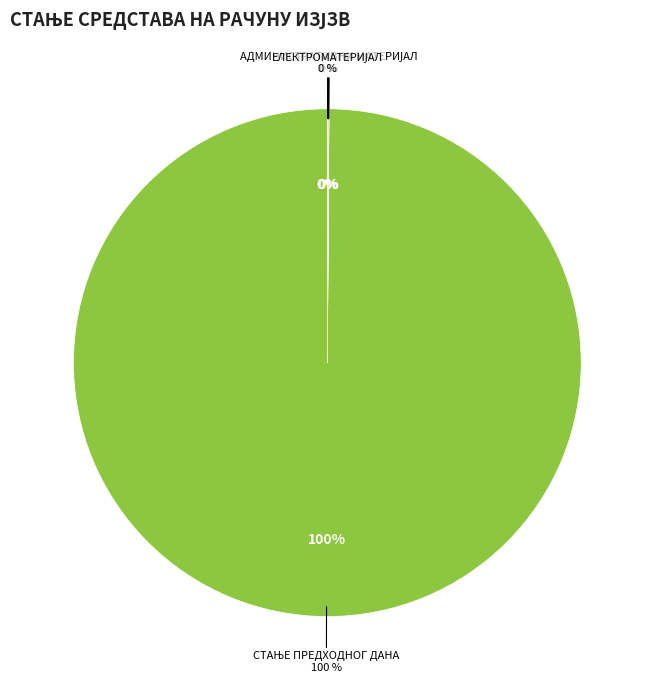

What is the change in value from СТАЊЕ ПРЕДХОДНОГ ДАНА to ЕЛЕКТРОМАТЕРИЈАЛ?

-142897668.3